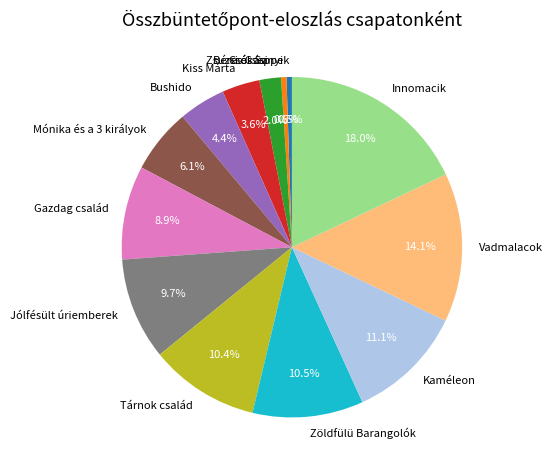

Does Vadmalacok account for over 50% of the chart?

No